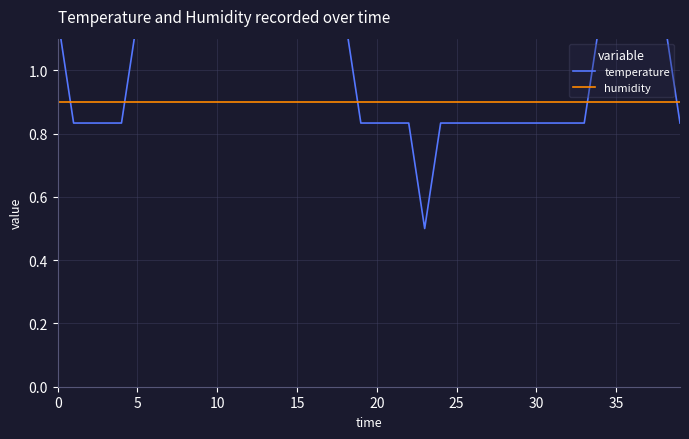

Does the chart display data point markers on the line(s)?

No